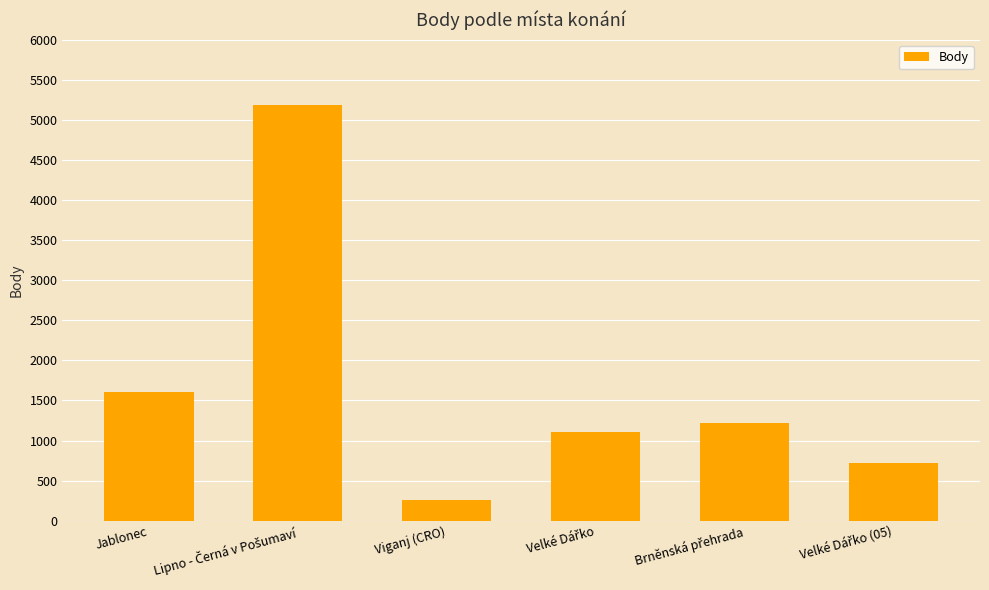

What value does the data have at Jablonec?

1608